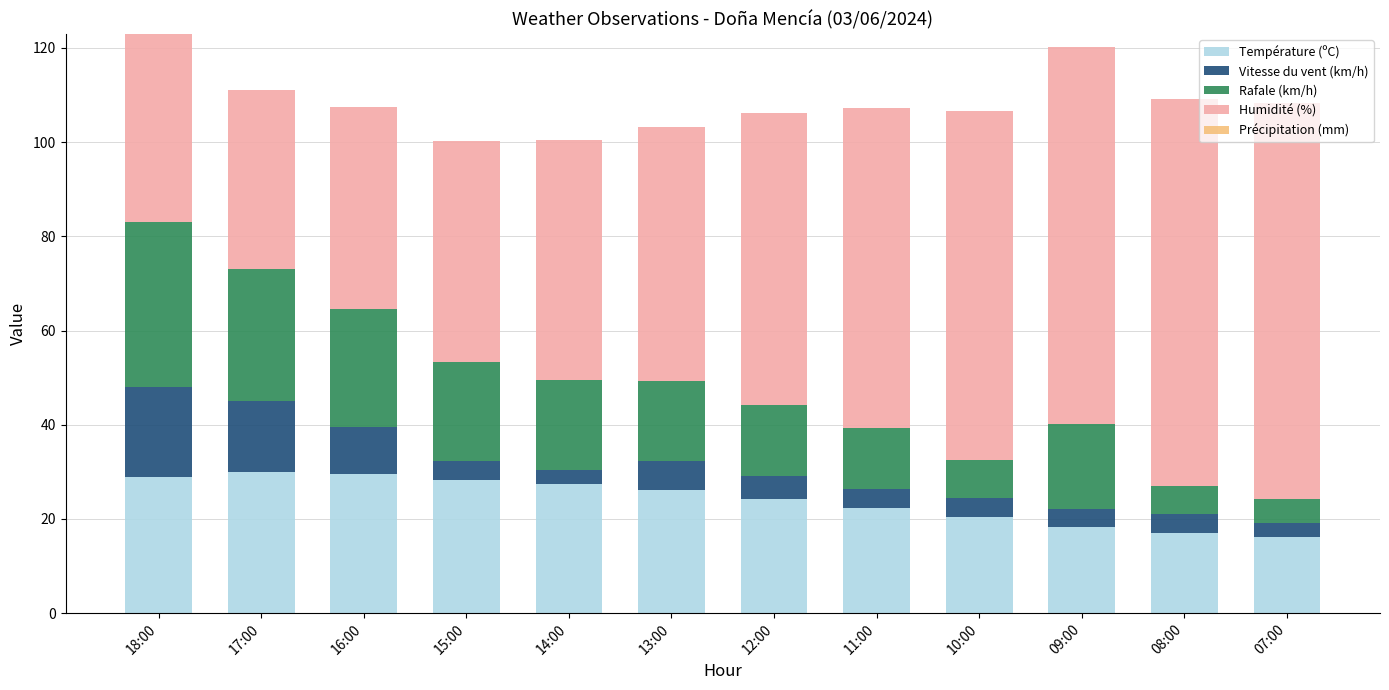

The value of Température (ºC) at 08:00 is 6.8. True or false?

False